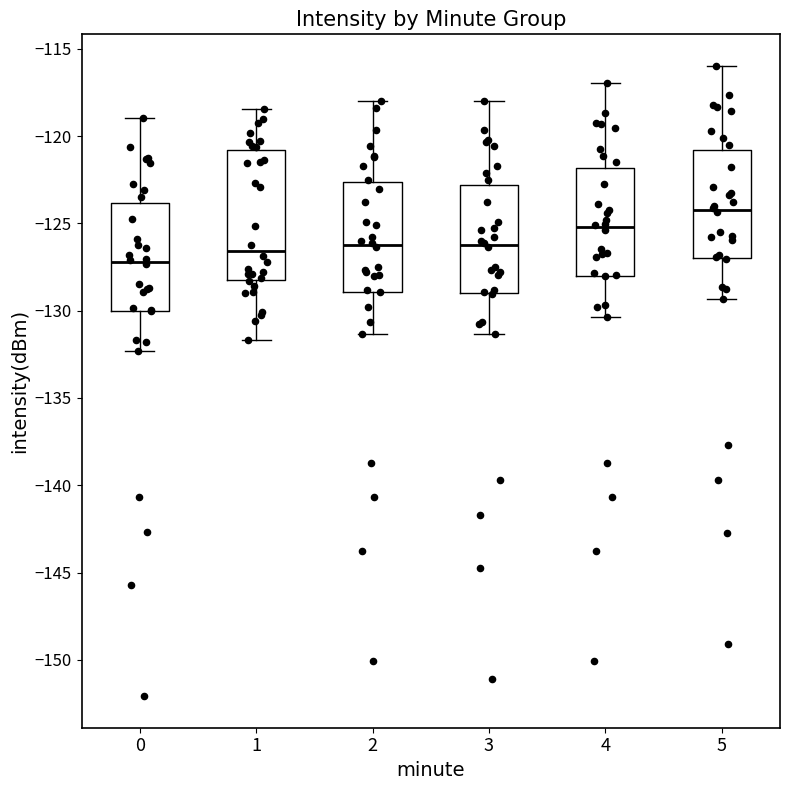

Where does the lower whisker of the box at x = 5 end on the y-axis? The values are not printed on the chart, so give them approximately, as read against the axis.

-129.5